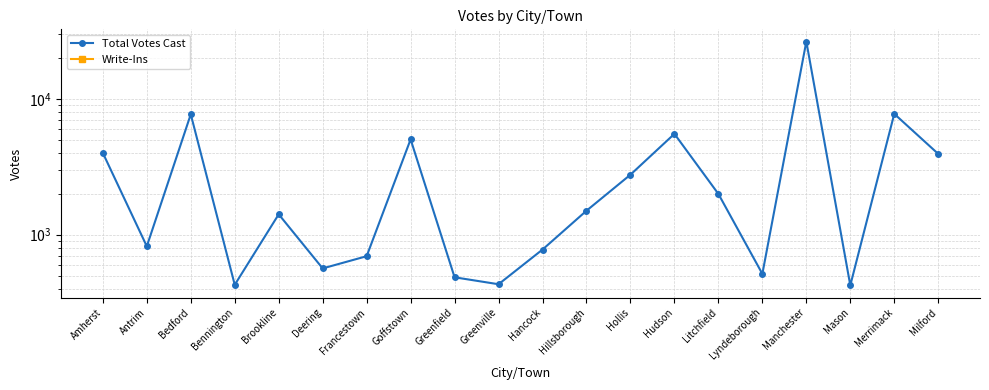

Rank the categories by Total Votes Cast value from highest to lowest.

Manchester, Merrimack, Bedford, Hudson, Goffstown, Amherst, Milford, Hollis, Litchfield, Hillsborough, Brookline, Antrim, Hancock, Francestown, Deering, Lyndeborough, Greenfield, Greenville, Bennington, Mason